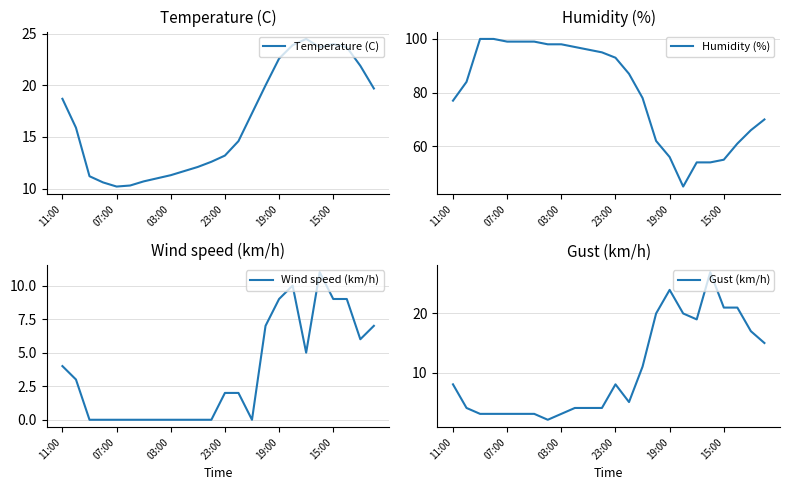

At how many categories does at least one series exceed 98?

5